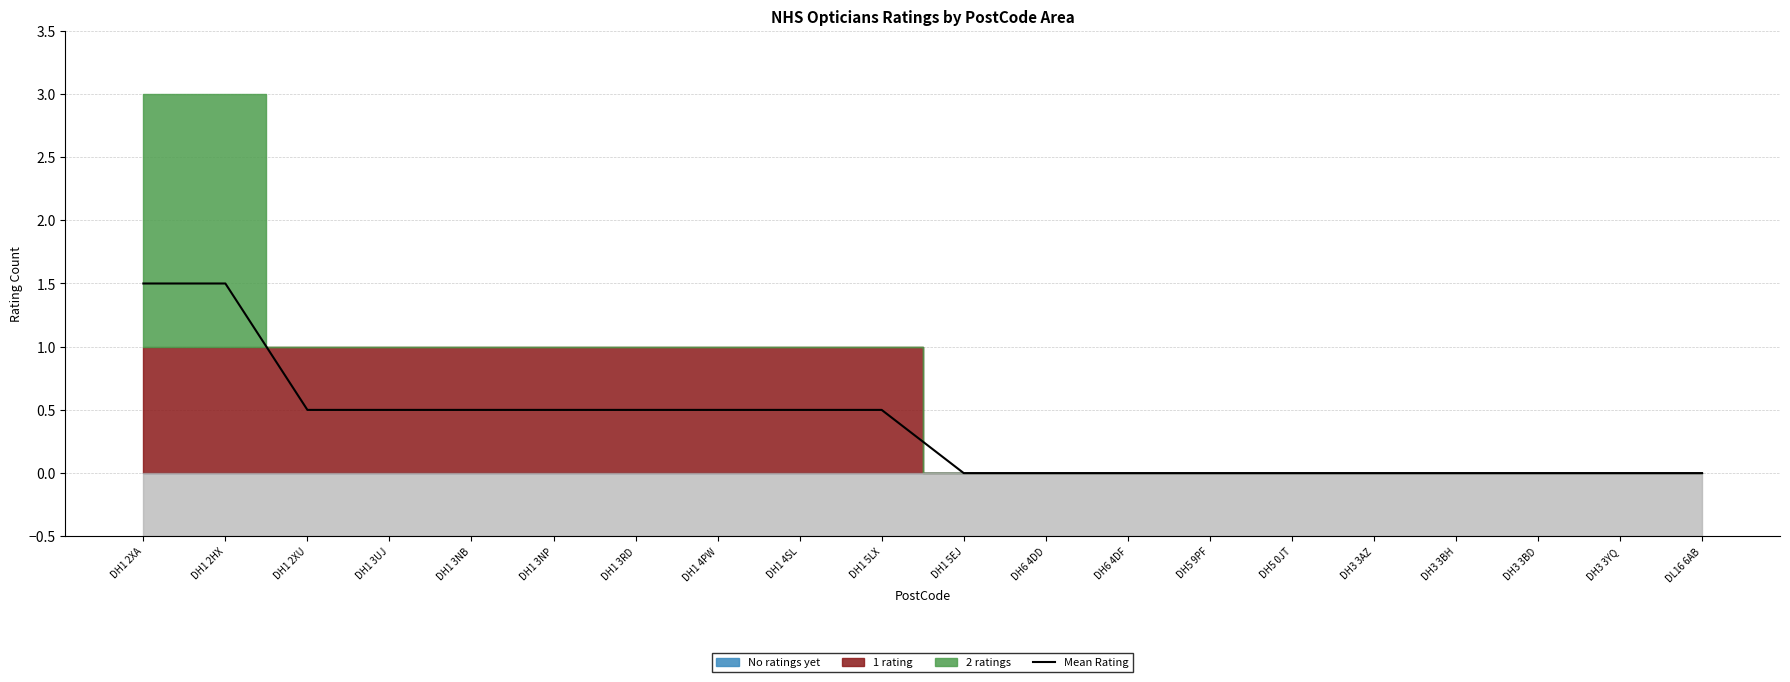

Is it true that the value at DH6 4DF is 0.0?

True